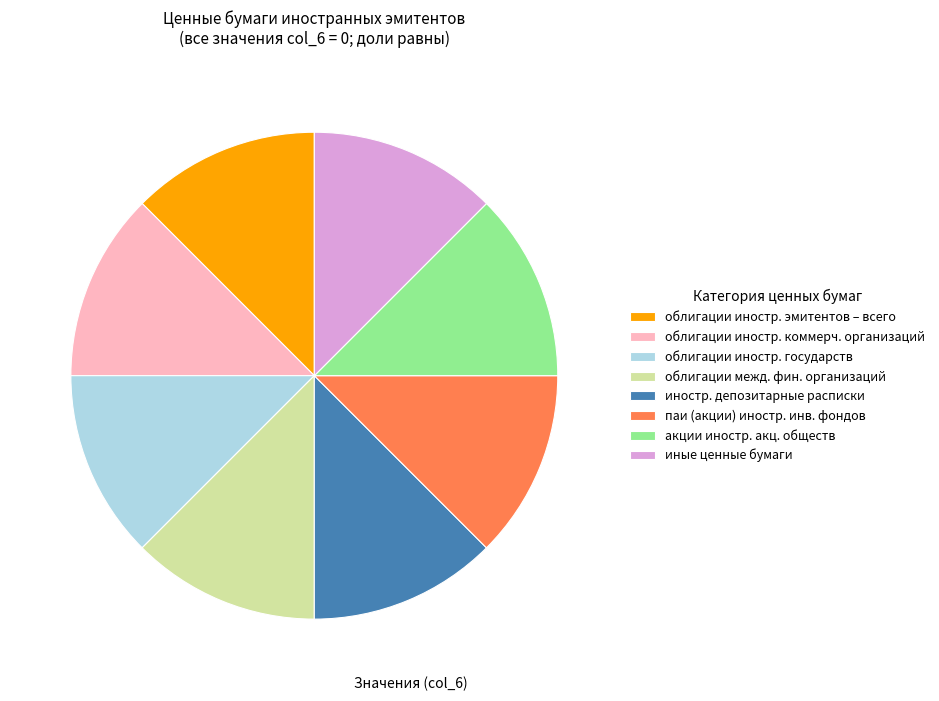

Is there any slice that represents more than half of the pie?

No